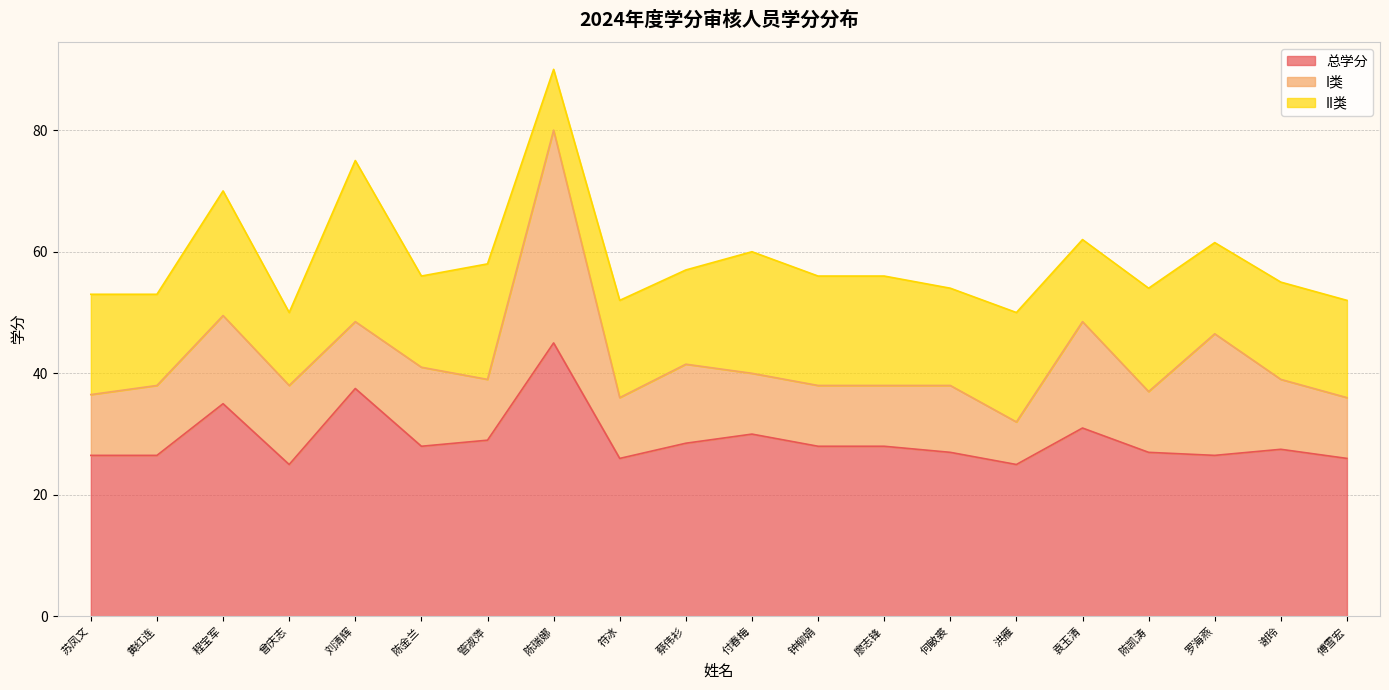

True or false: 总学分 and II类 cross at least once.

False